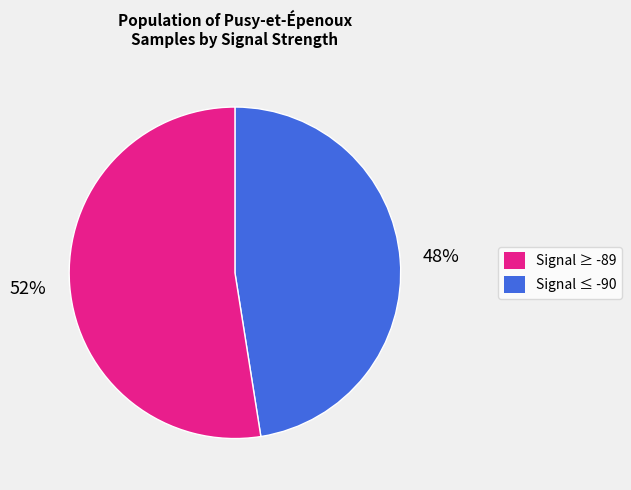

Does any single category account for the majority?

Yes